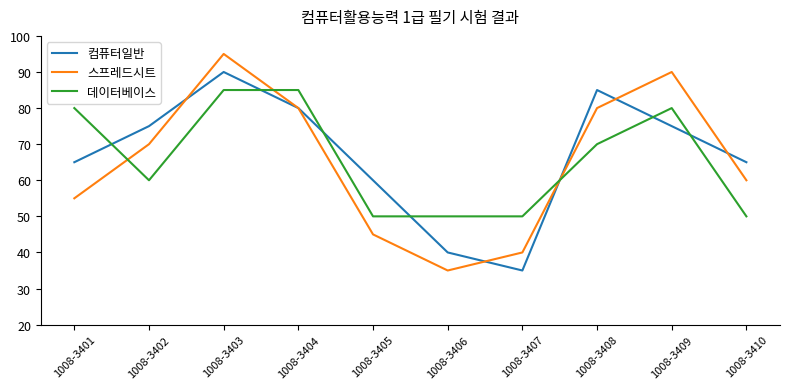

At which category does 컴퓨터일반 reach its first local peak?

1008-3403